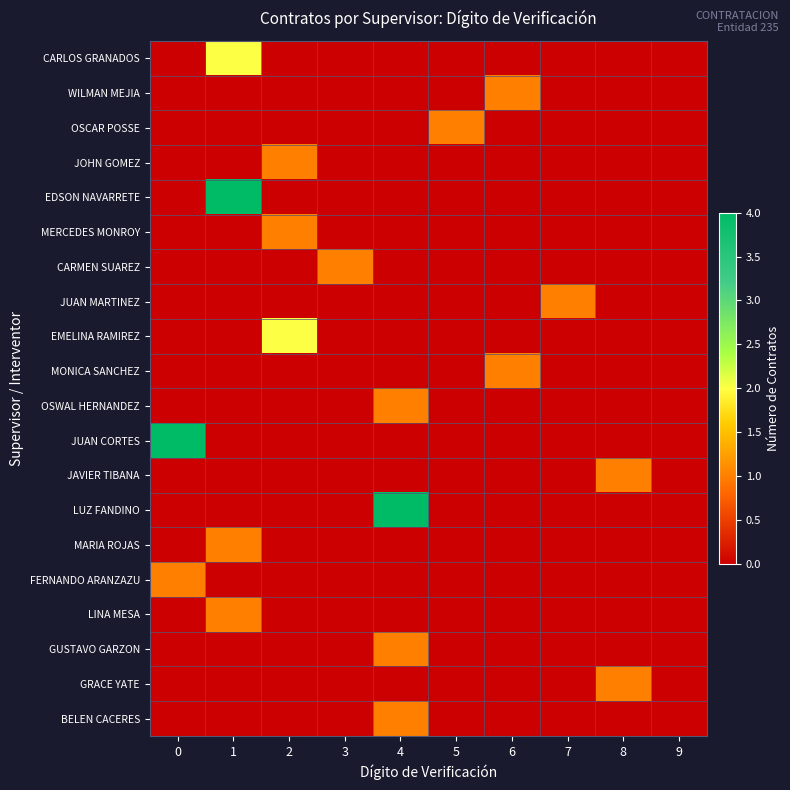

Which series has the widest spread of values?

EDSON NAVARRETE